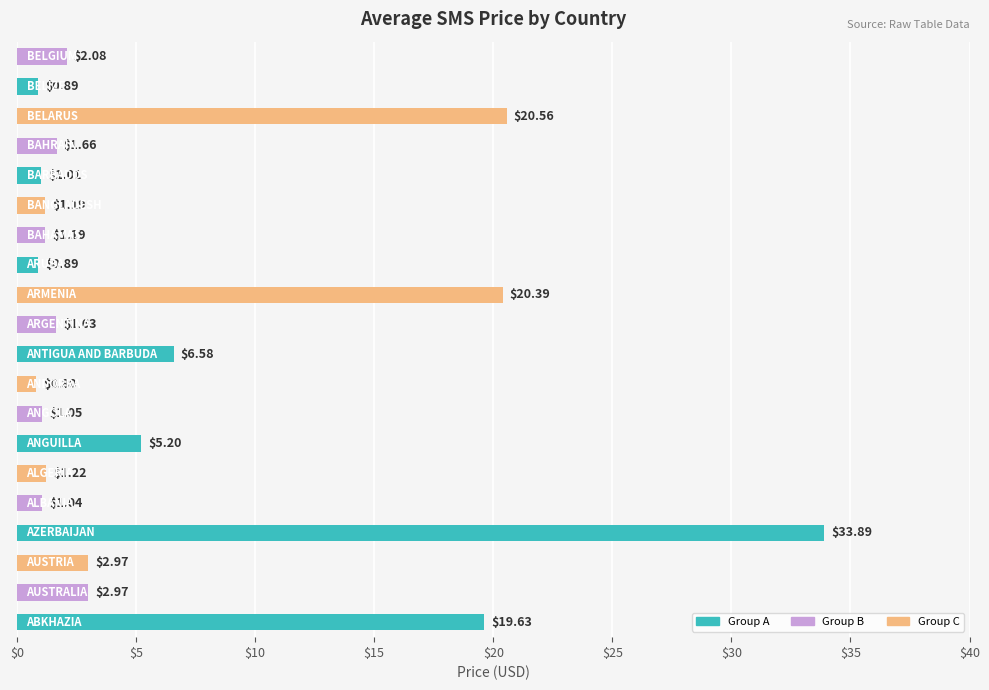

What is the average value?

6.3